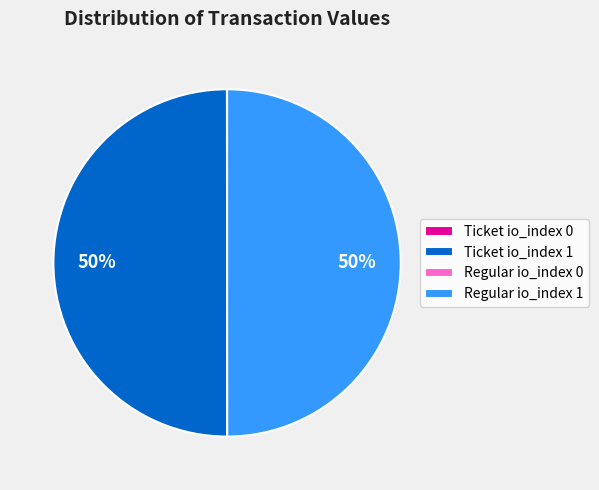

To the nearest percent, what percentage of the pie is Regular io_index 1?

50%